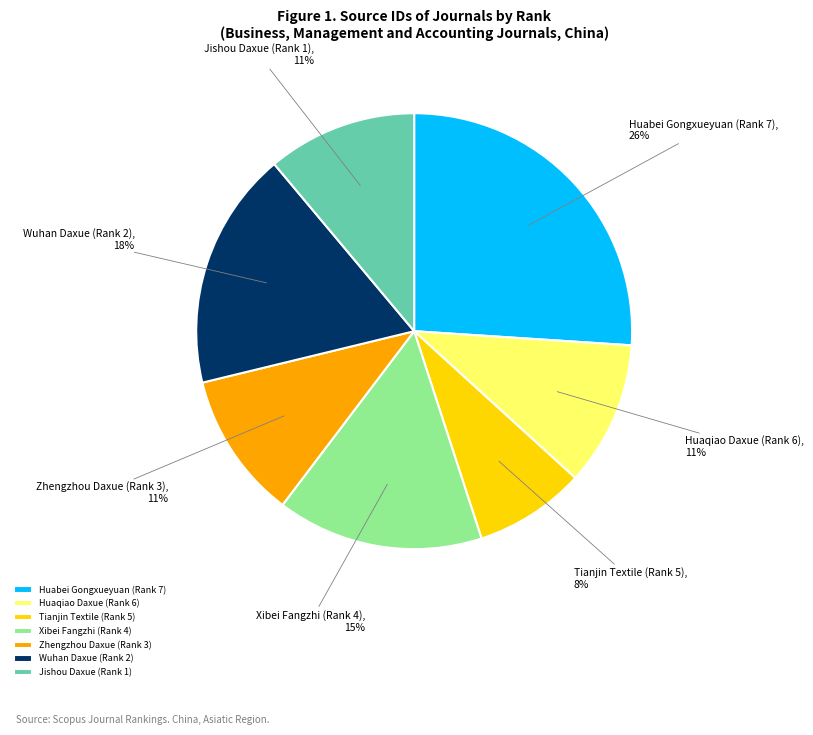

Is the sum of Tianjin Textile (Rank 5) and Xibei Fangzhi (Rank 4) greater than half?

No